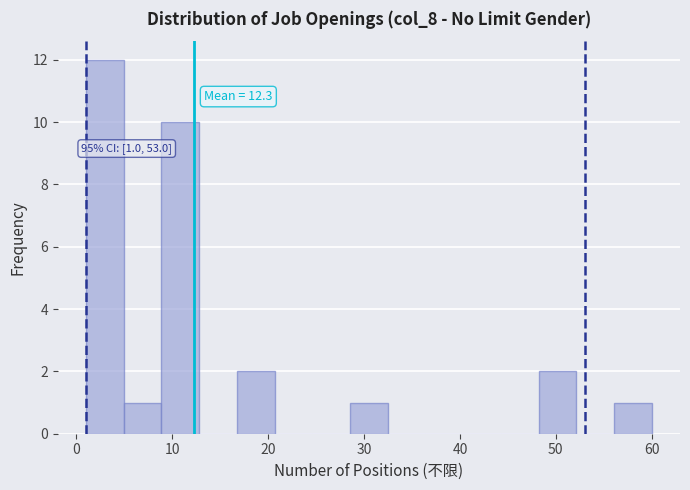

Around what value on the x-axis is the tallest bar? Give the approximate position of its centre, as read against the axis.

3